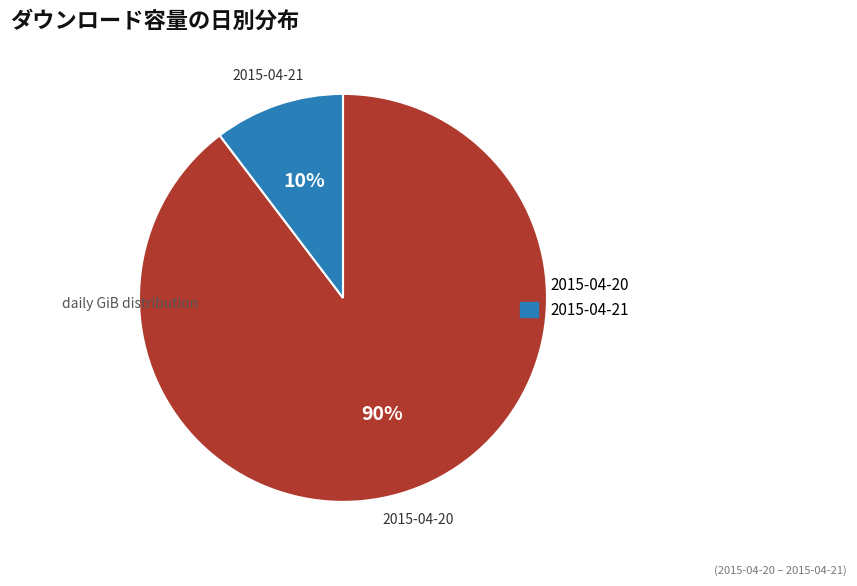

True or false: 2015-04-21 accounts for 10% of the total.

True